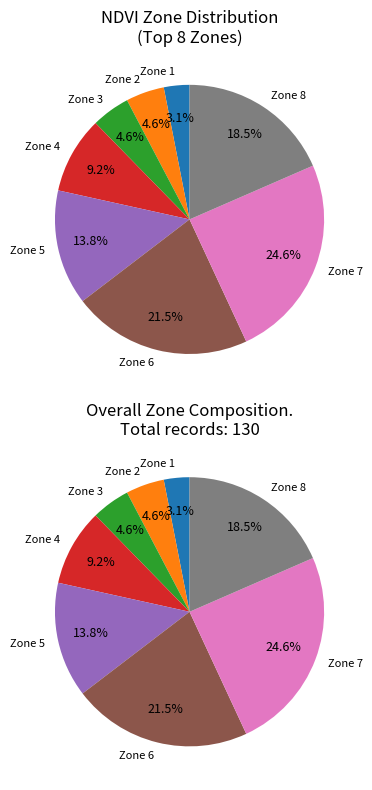

Does Zone 1 account for over 50% of the chart?

No